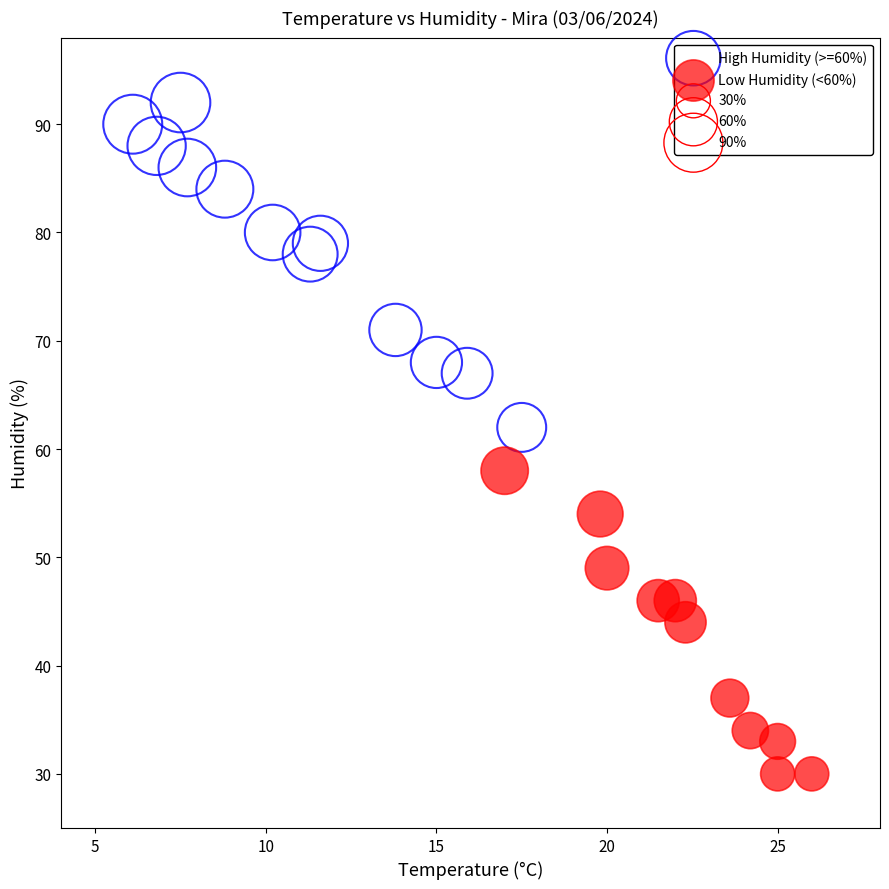

Which series has the largest Y range (max minus min)?

High Humidity (>=60%)